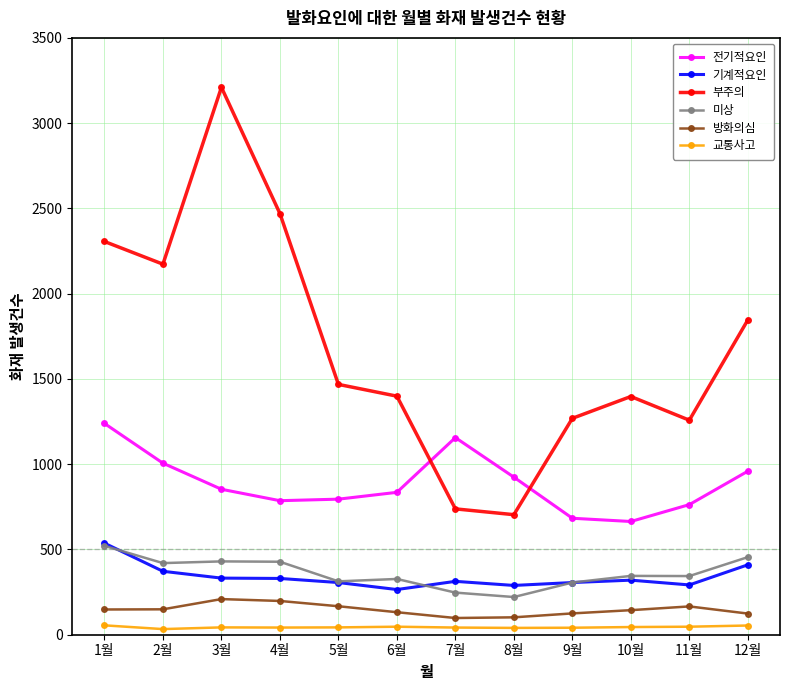

What is the label of the 6th point from the right?

7월